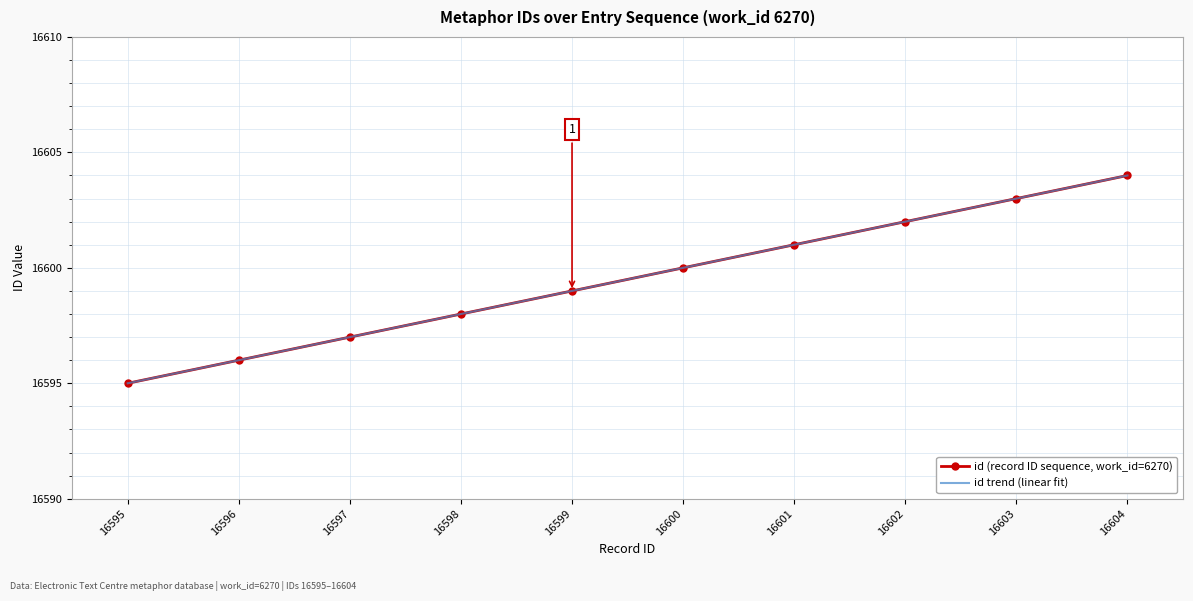

Where is id (record ID sequence, work_id=6270) nearest to the value 16599?

16599